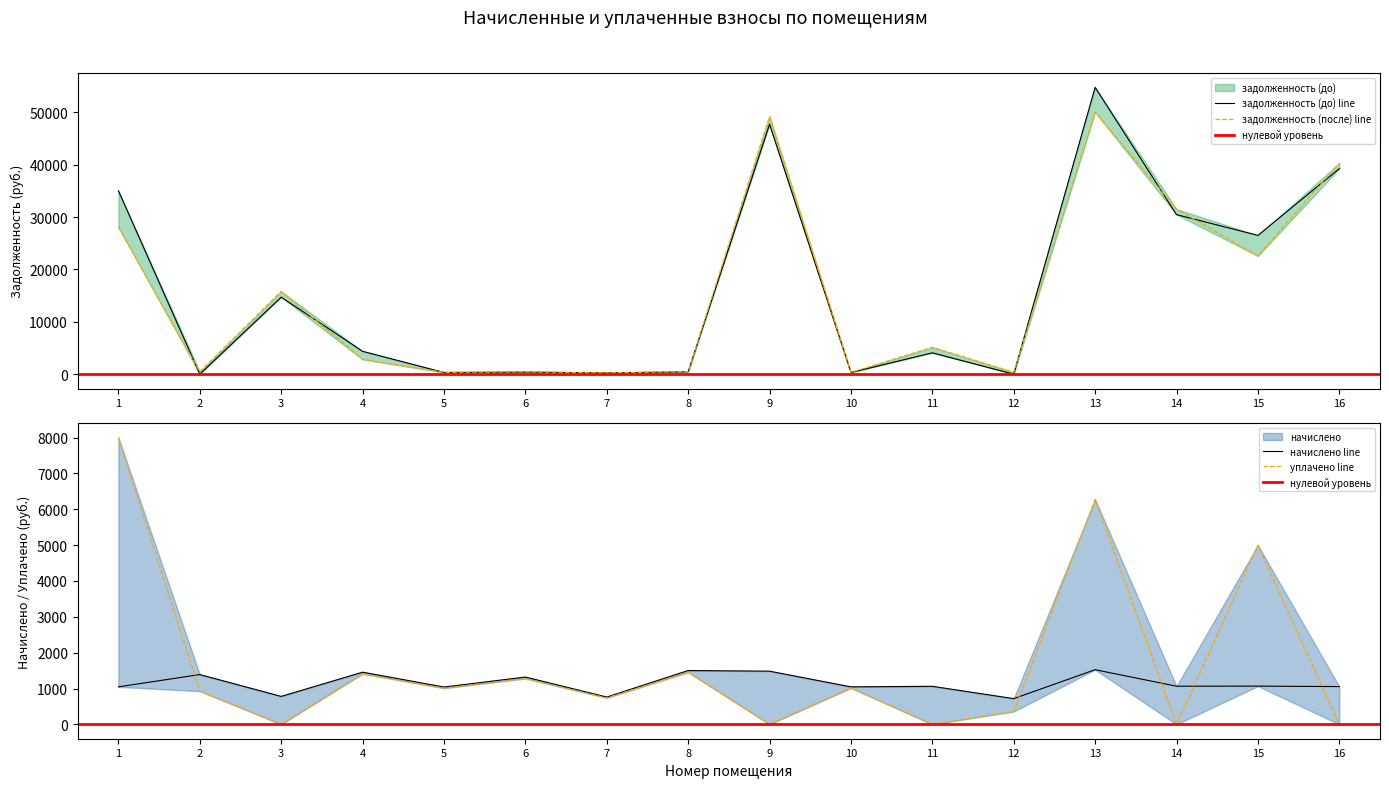

What are all the series names shown in the legend?

задолженность (до), задолженность (после), начислено, уплачено